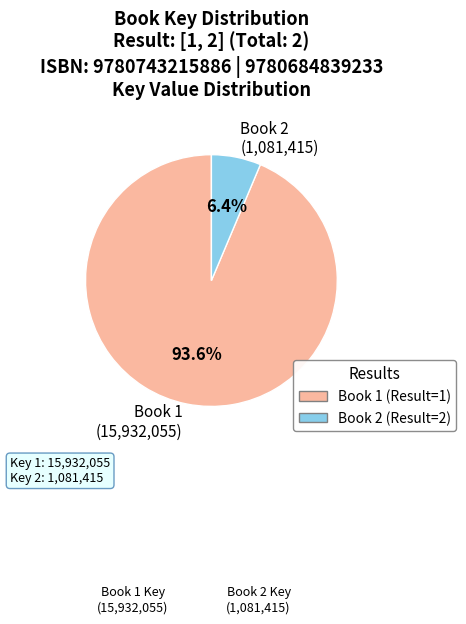

Which has a higher value, Book 1 (15,932,055) or Book 2 (1,081,415)?

Book 1 (15,932,055)